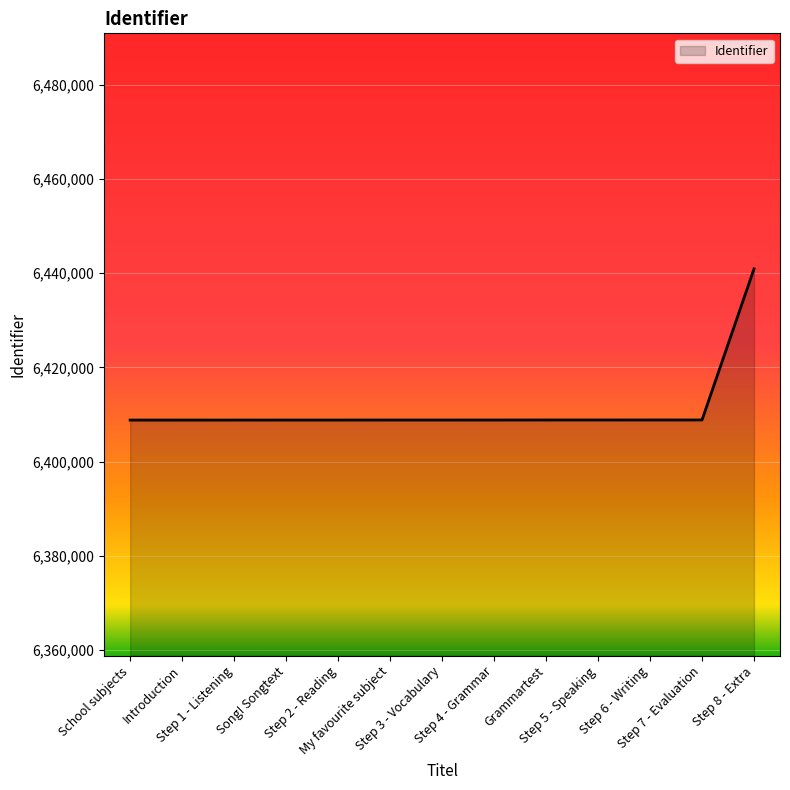

What is the greatest value displayed?

6440891